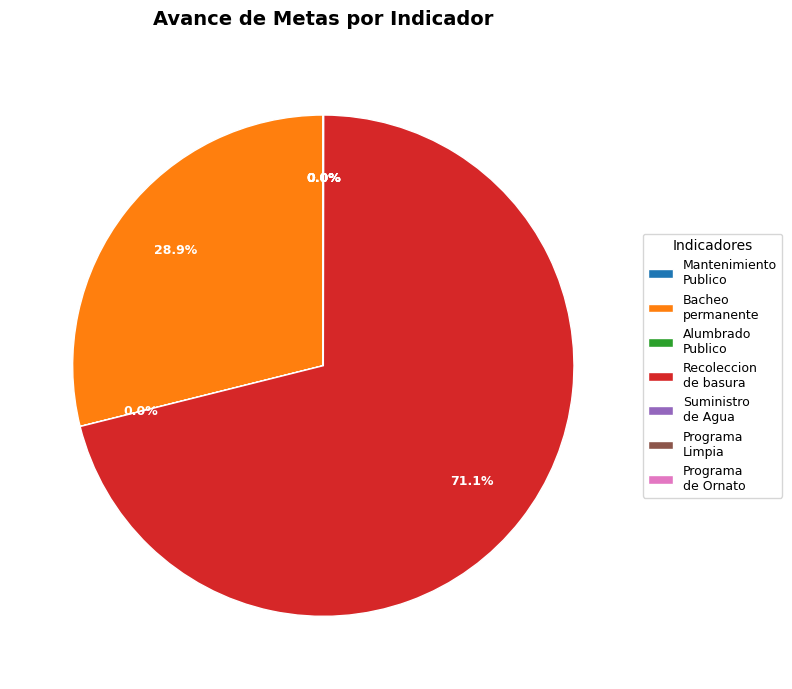

What is the total percentage of Recoleccion de basura and Bacheo permanente?

100.0%